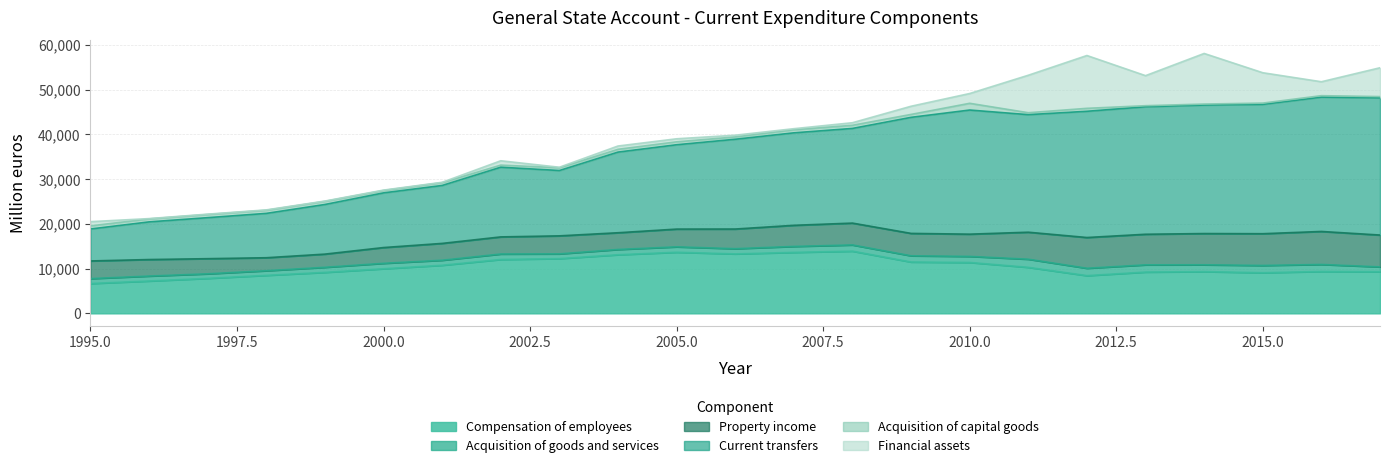

The Acquisition of goods and services series shows 1755 at 1997. True or false?

False